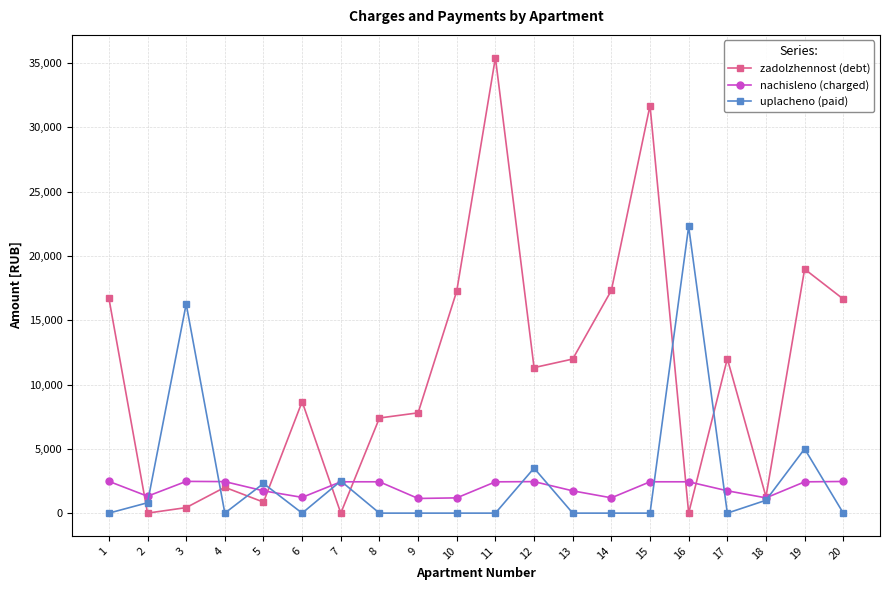

Which series ends up on top after the final intersection of nachisleno (charged) and uplacheno (paid)?

nachisleno (charged)